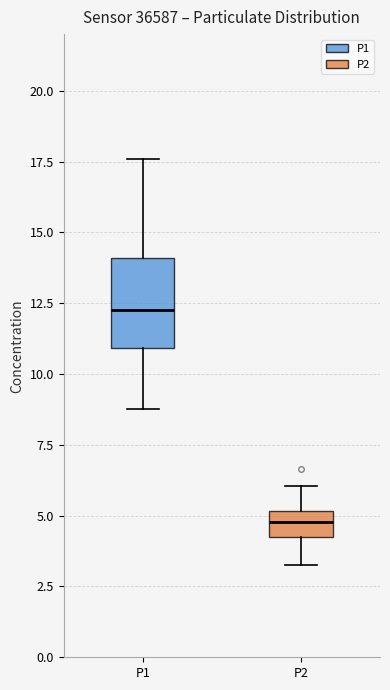

Reading left to right, read every box against the y-axis: the position of its median line, the range the box covers, and the ends of its whiskers. The values are not printed on the chart, so give them approximately, as read against the axis.

P1: median 12.5, box 11.0 to 14.0, whiskers 9.0 to 17.5
P2: median 5.0 (inside the box), box 4.0 to 5.0, whiskers 3.5 to 6.0